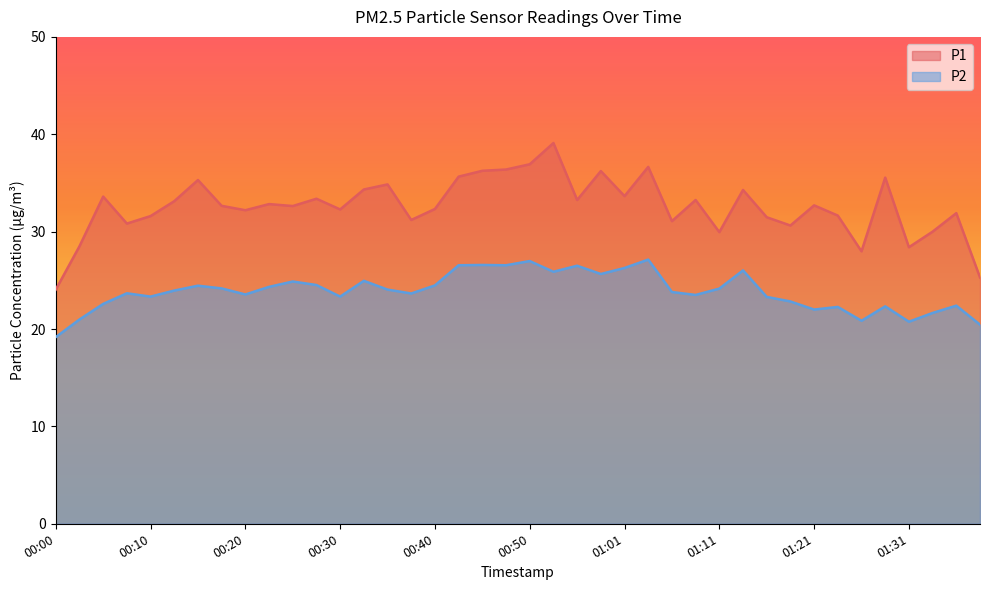

List the series in order of their overall mean, lowest first.

P2, P1